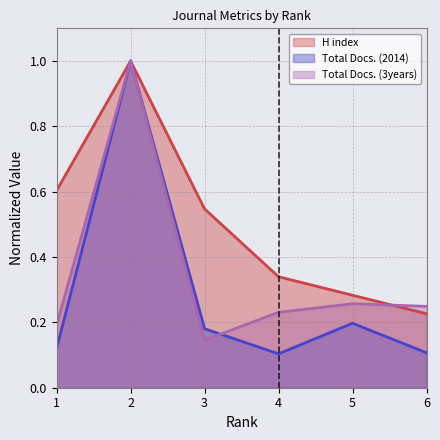

List the series in order of their overall mean, highest first.

H index, Total Docs. (3years), Total Docs. (2014)